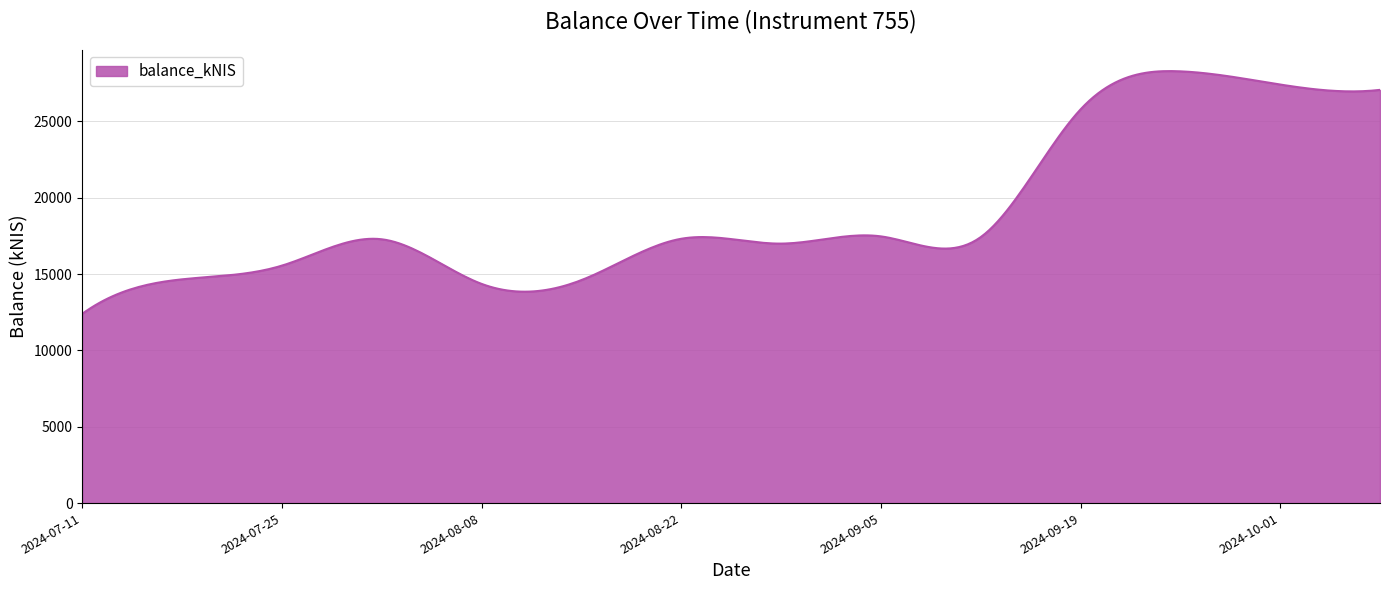

What is the greatest value displayed?

28297.4